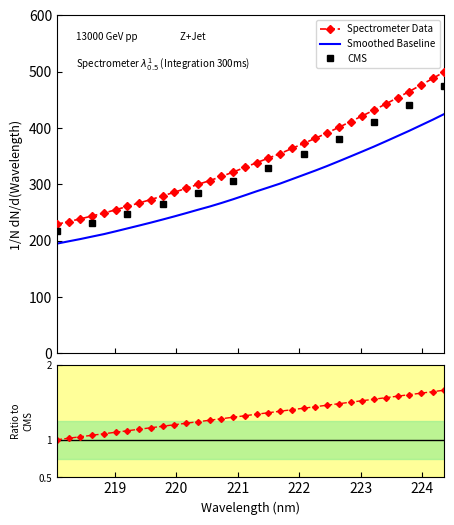

What is the lowest value of the Spectrometer Data series?

229.1